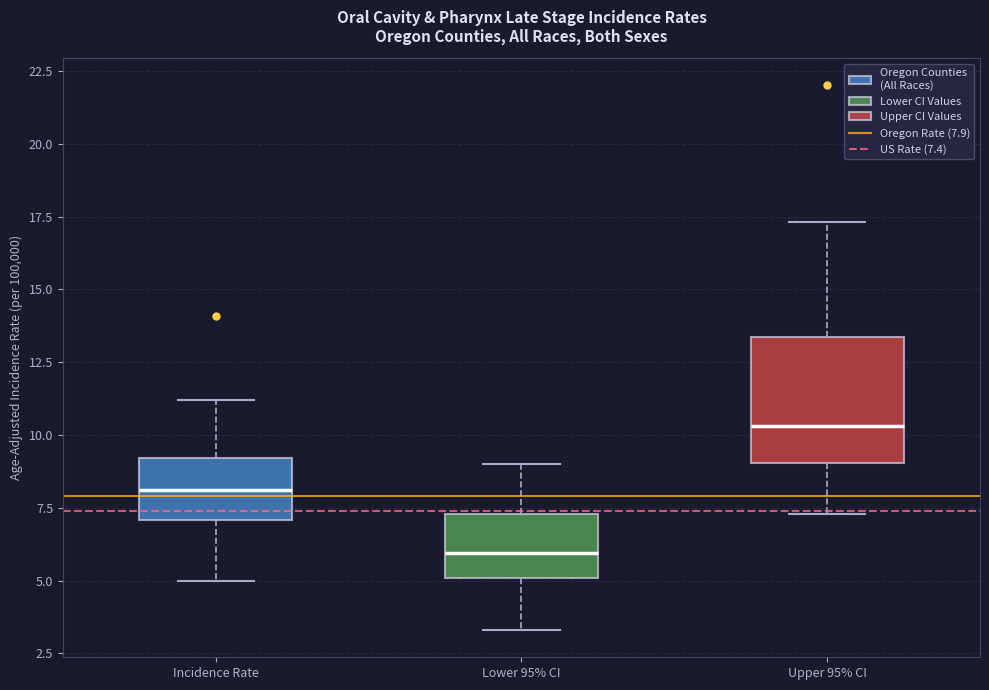

Where does the median line of the box for Incidence Rate sit on the y-axis? The values are not printed on the chart, so give them approximately, as read against the axis.

8.0